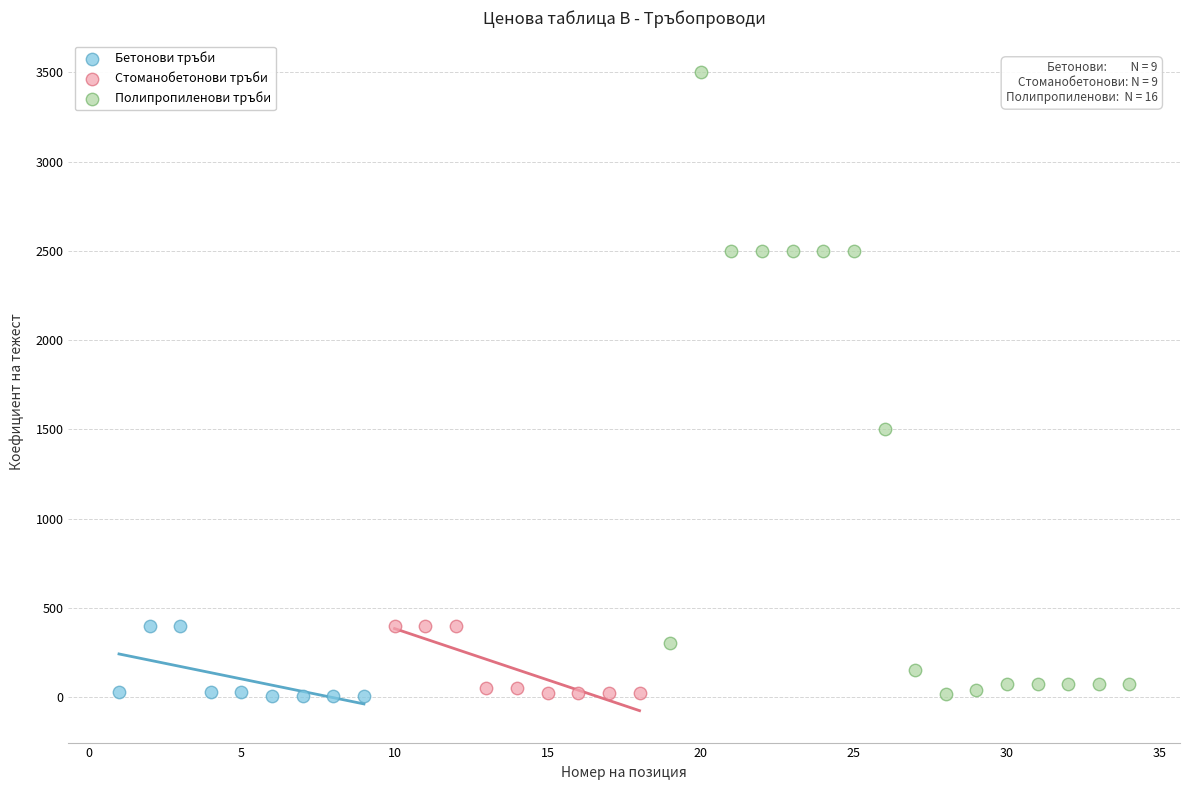

What are all the series names shown in the legend?

Бетонови тръби, Стоманобетонови тръби, Полипропиленови тръби